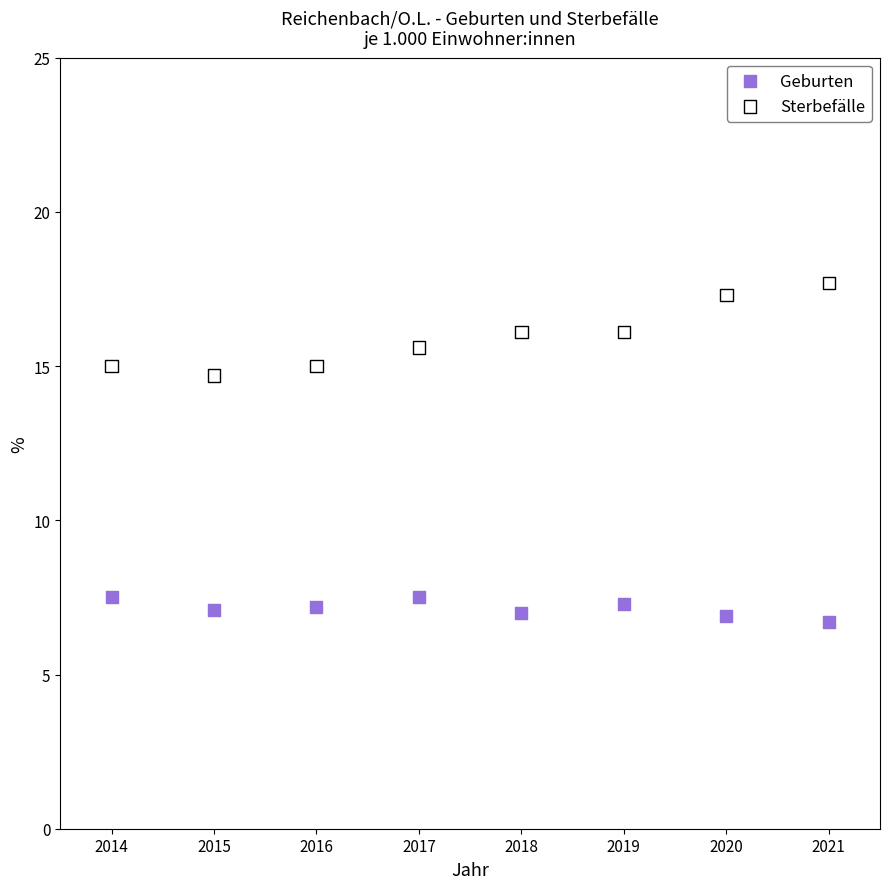

Which series contains the lowest Y value?

Geburten